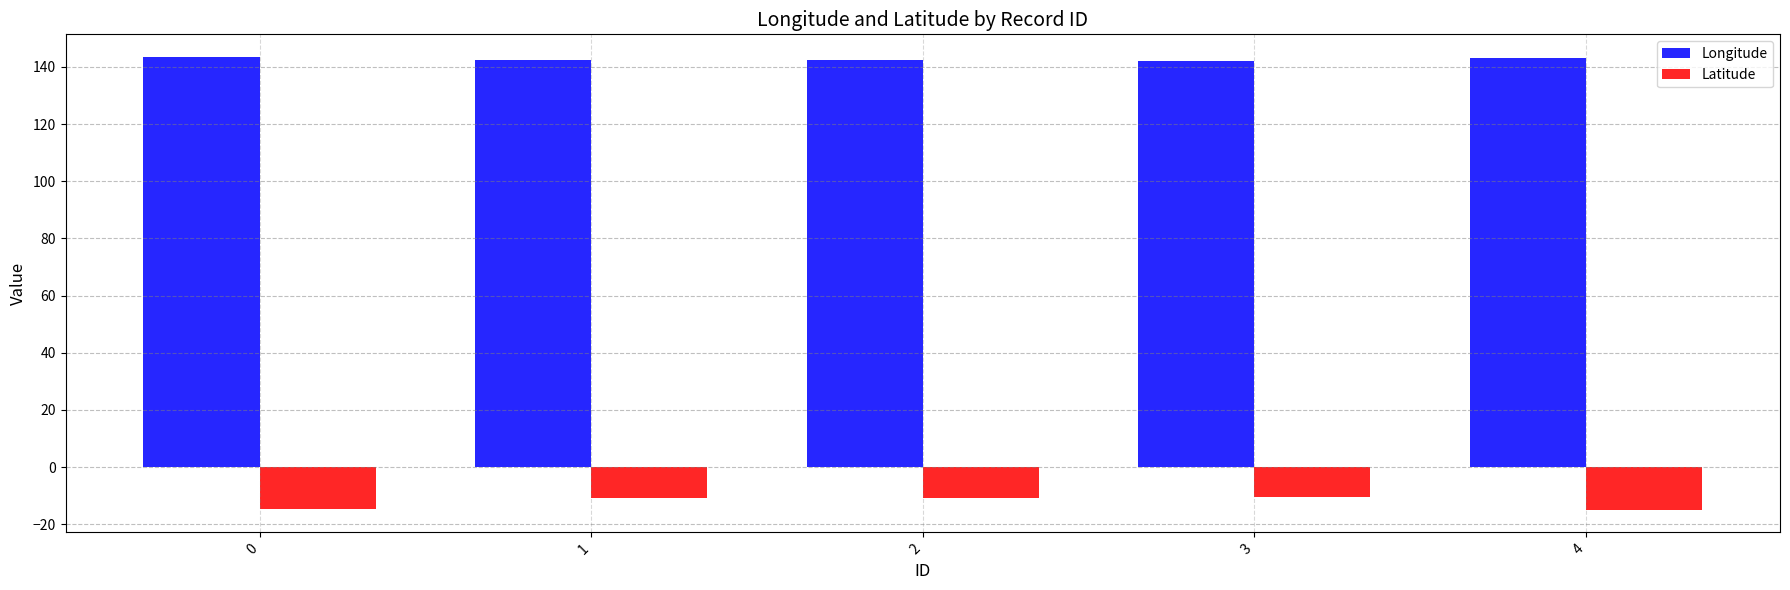

What is the value of the Longitude bar at the 3rd from the left?

142.5